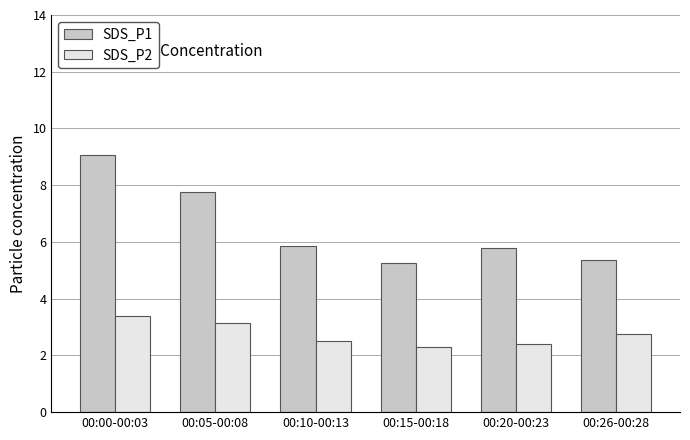

Which category has the highest value in the SDS_P2 series?

00:00-00:03